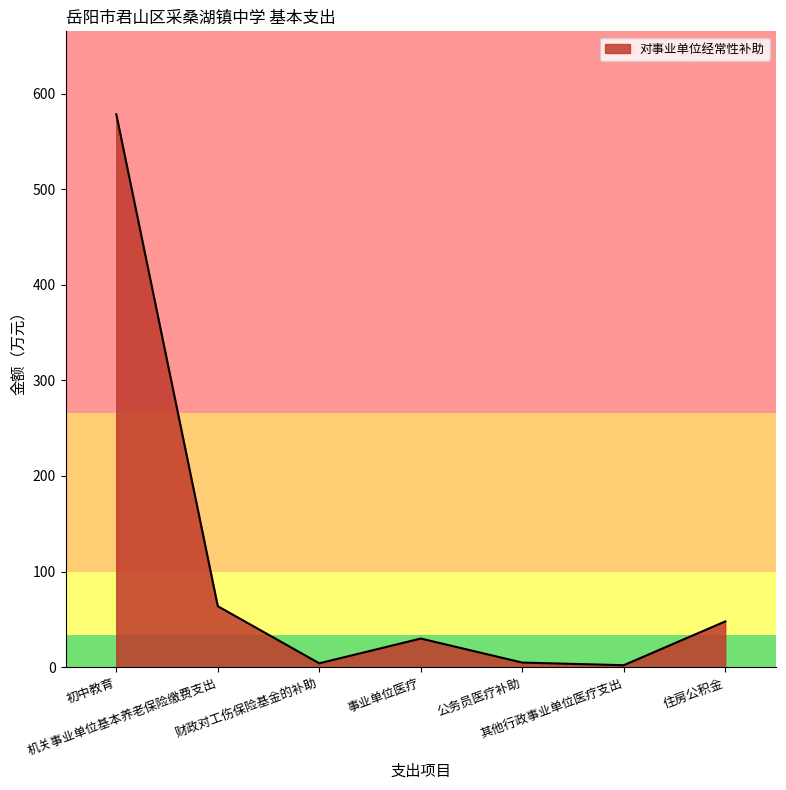

True or false: there are more than 2 points higher than both neighbors.

False